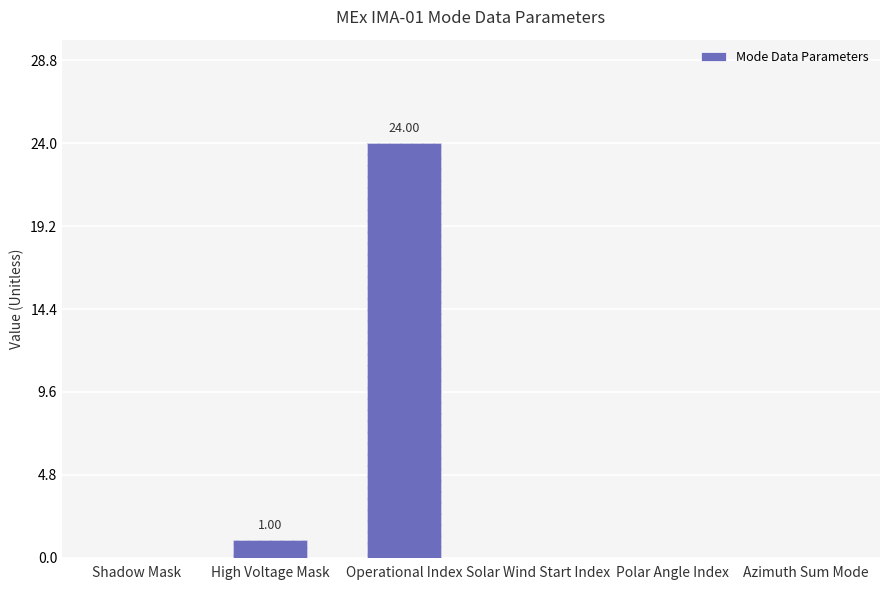

True or false: the data shows 1 at High Voltage Mask.

True